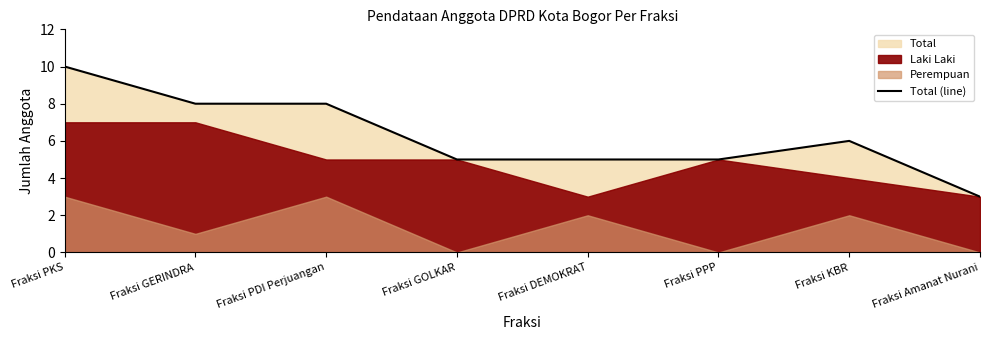

What is the change in value from Fraksi PPP to Fraksi Amanat Nurani?

-2